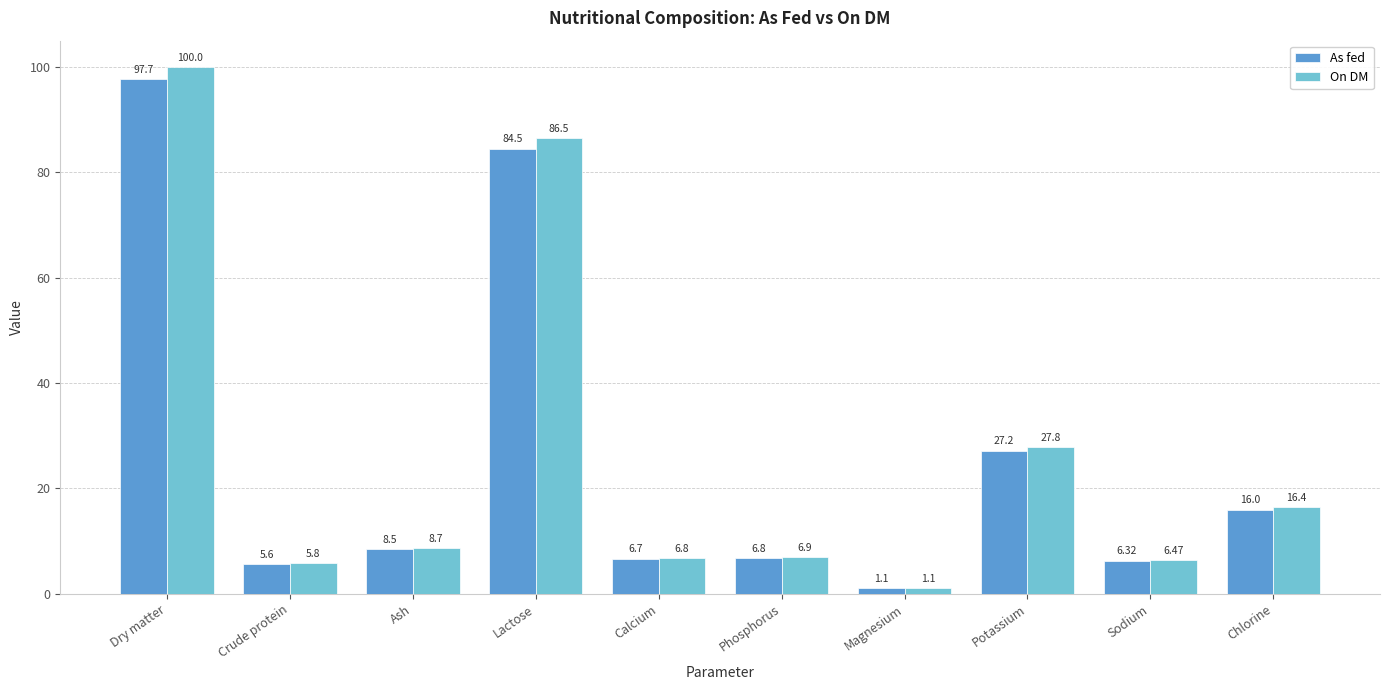

Which category has the highest value across all series?

Dry matter